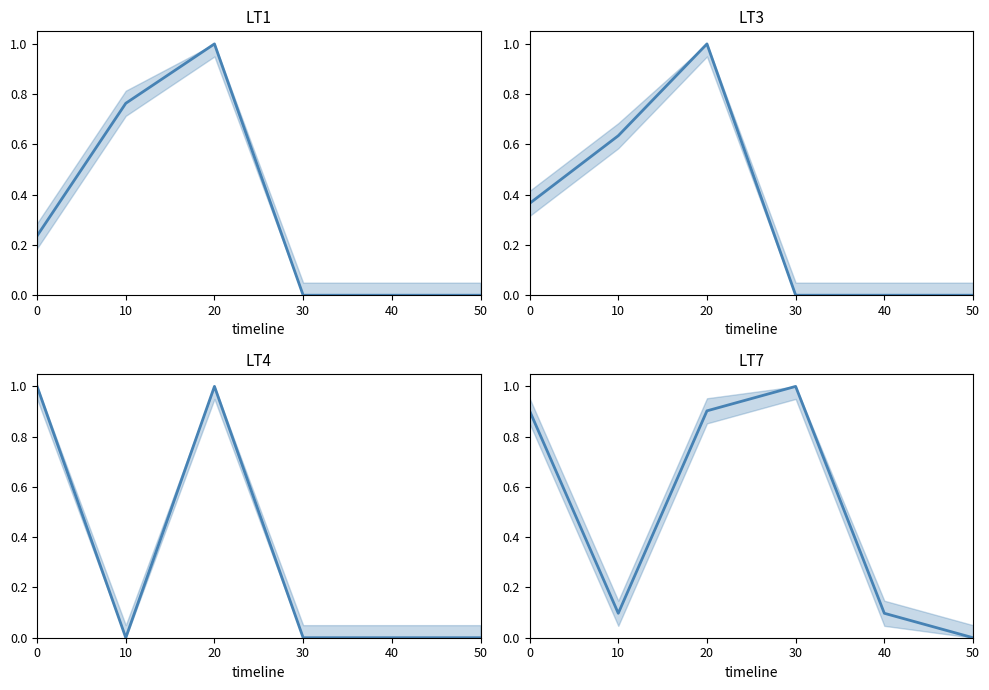

Rank the series at 30 from lowest to highest value.

LT1, LT3, LT4, LT7